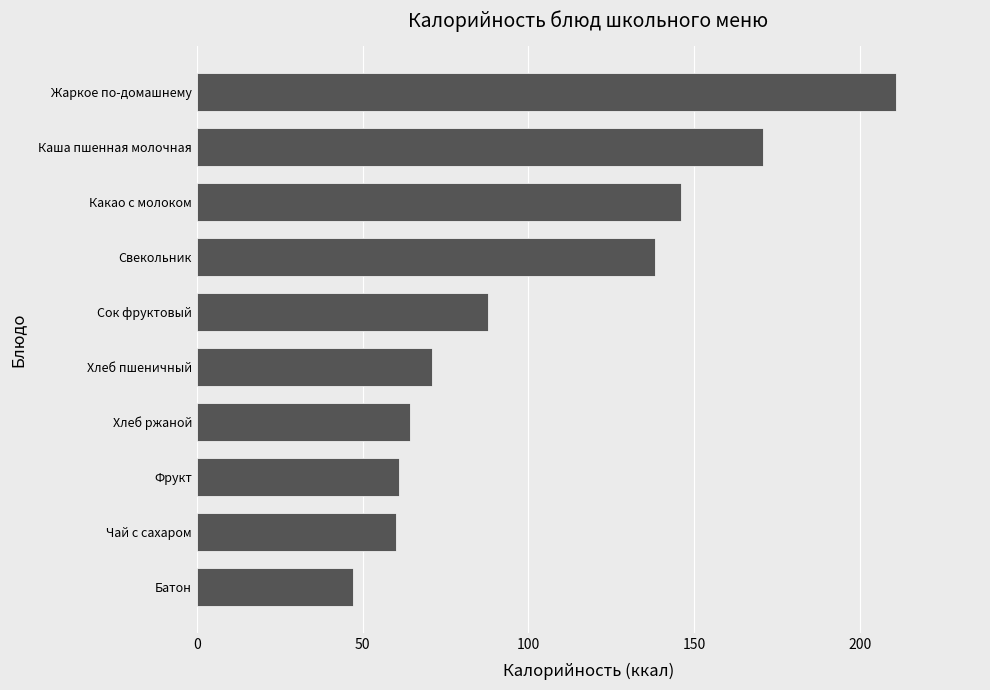

Which category has the lowest value across all series?

Батон